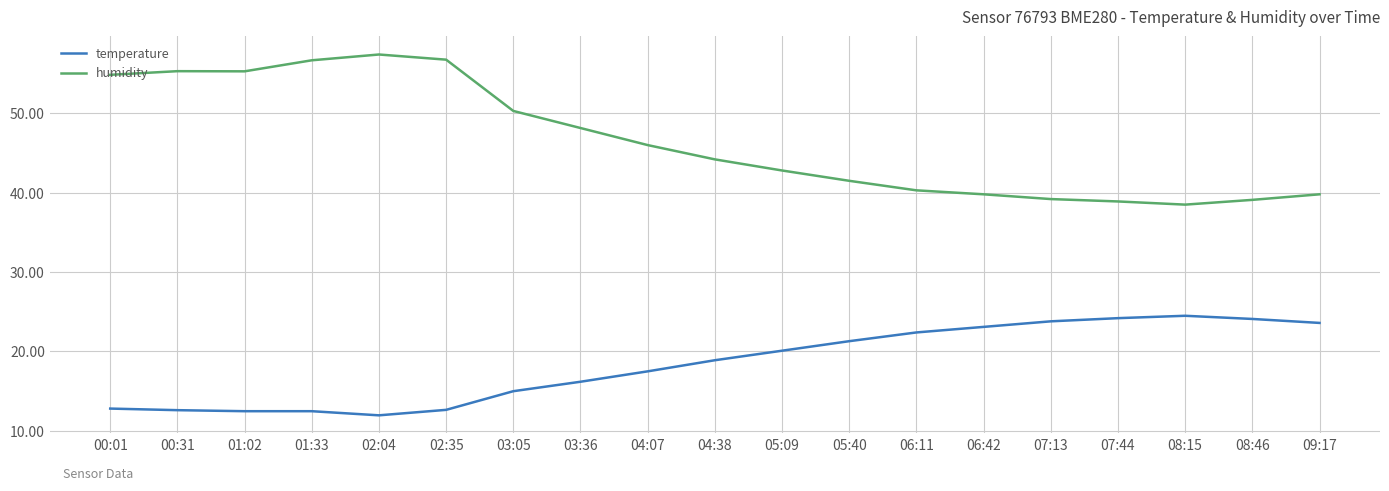

How many categories are shown in the chart?

19